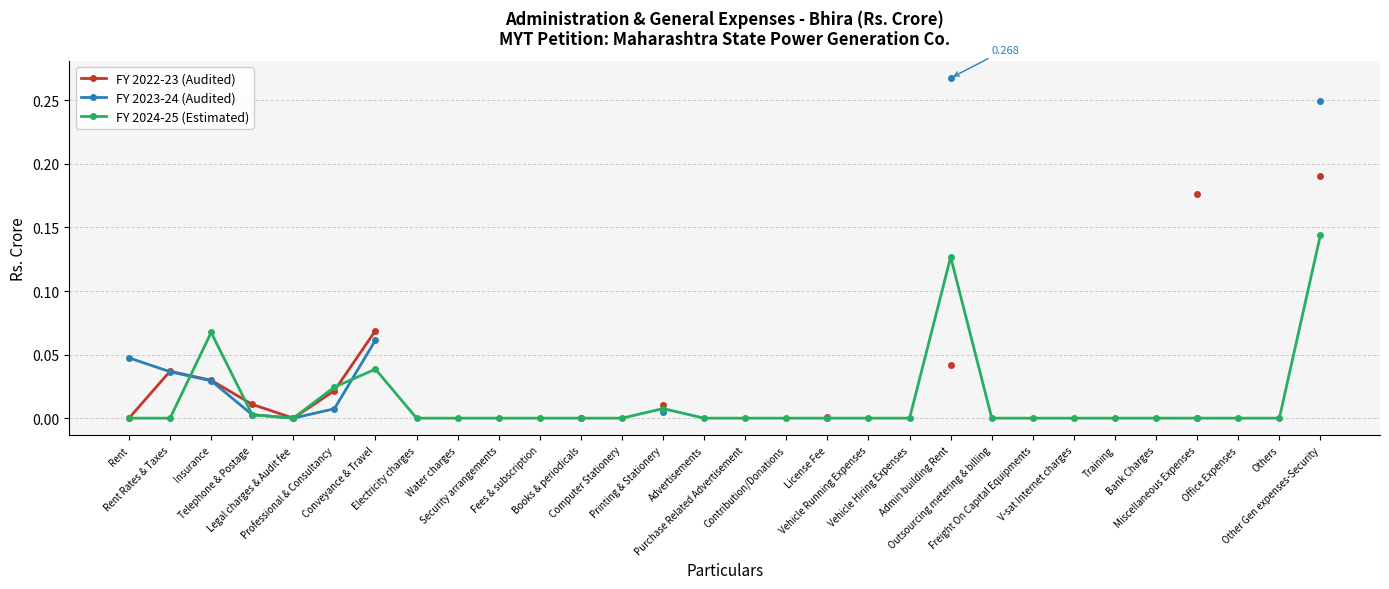

What are all the series names shown in the legend?

FY 2022-23 (Audited), FY 2023-24 (Audited), FY 2024-25 (Estimated)